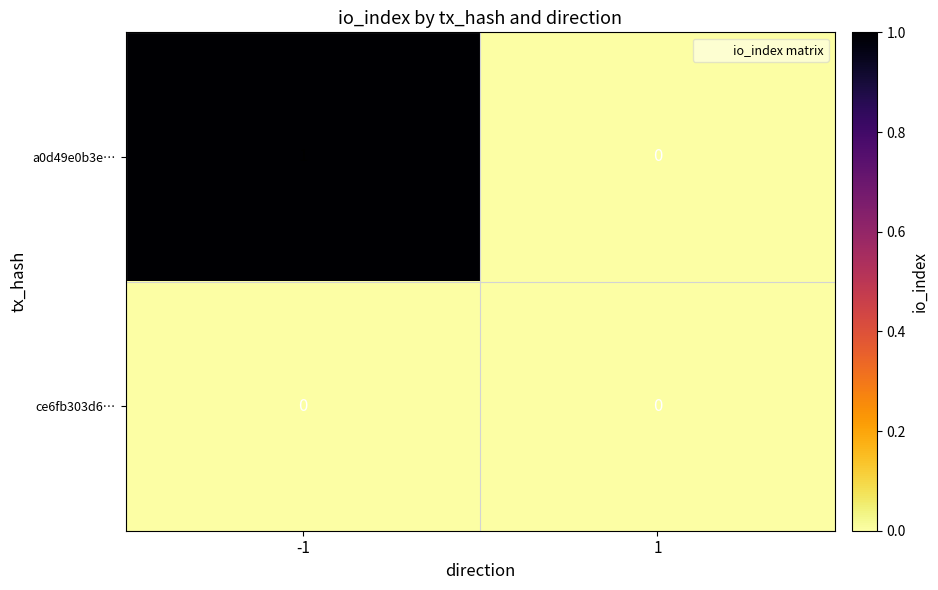

The ce6fb303d6… series shows 0 at -1. True or false?

True